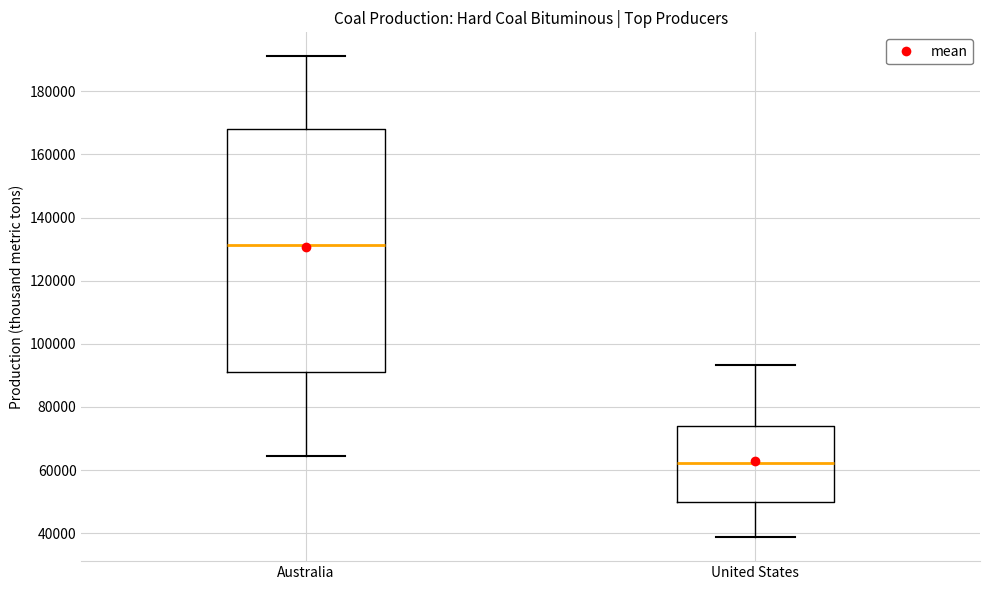

Which box's median line is the lowest?

United States